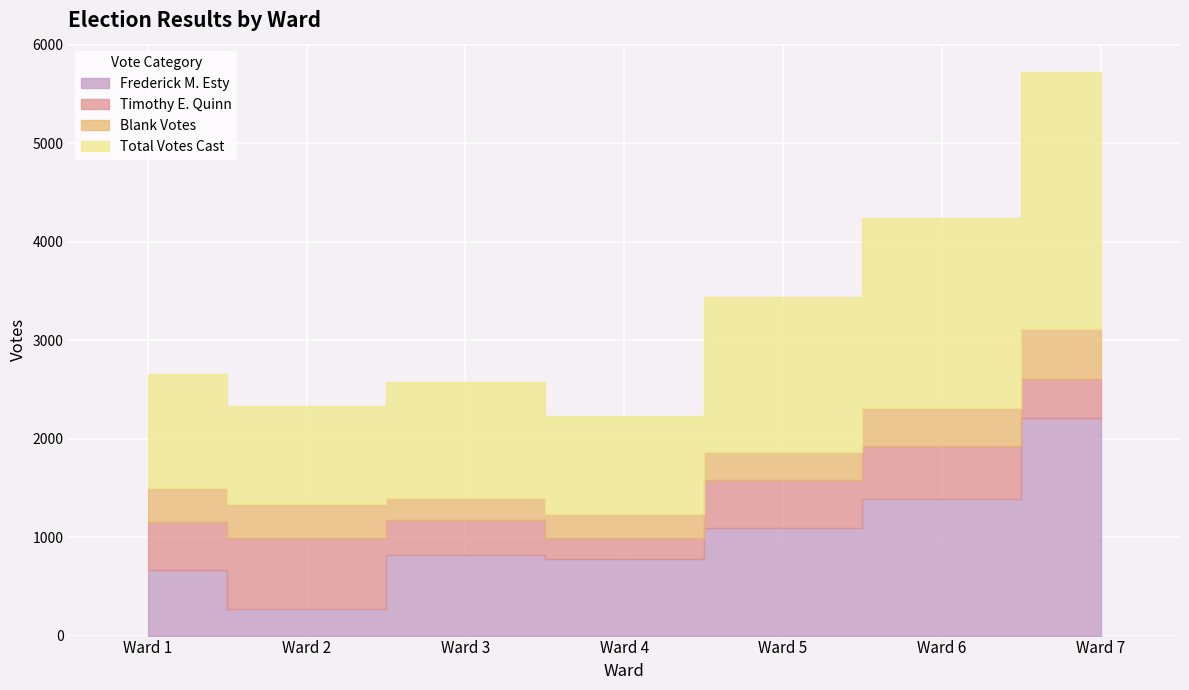

What is the highest value of the Frederick M. Esty series?

2208